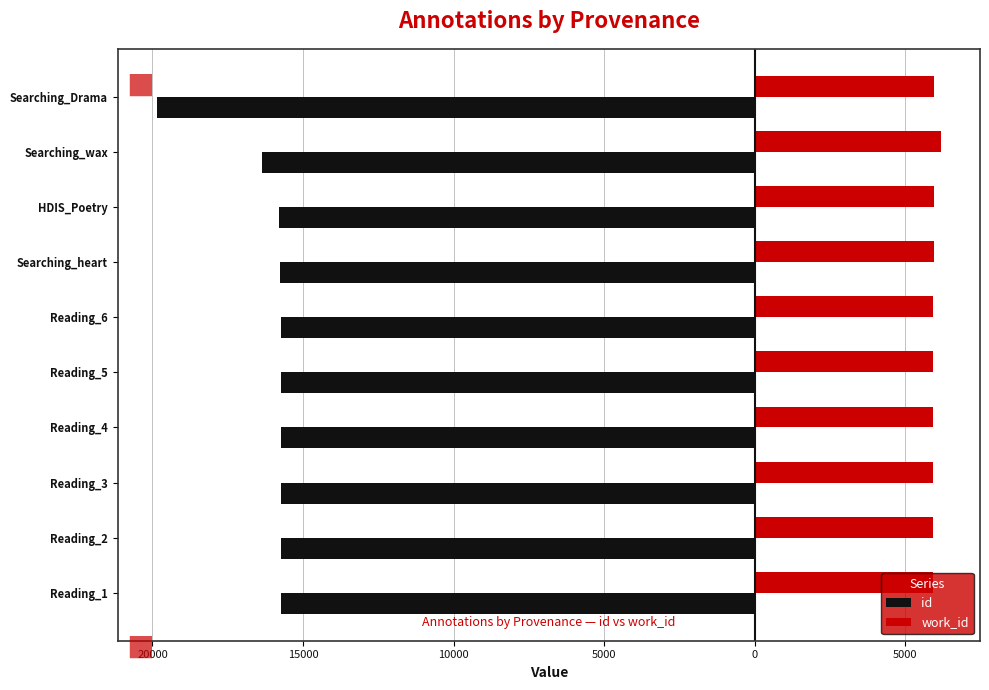

Reading left to right, what are all the values shown in this chart?

id: -15721	-15735	-15736	-15738	-15740	-15745	-15775	-15813	-16358	-19853
work_id: 5925	5925	5925	5925	5925	5925	5940	5957	6181	5948